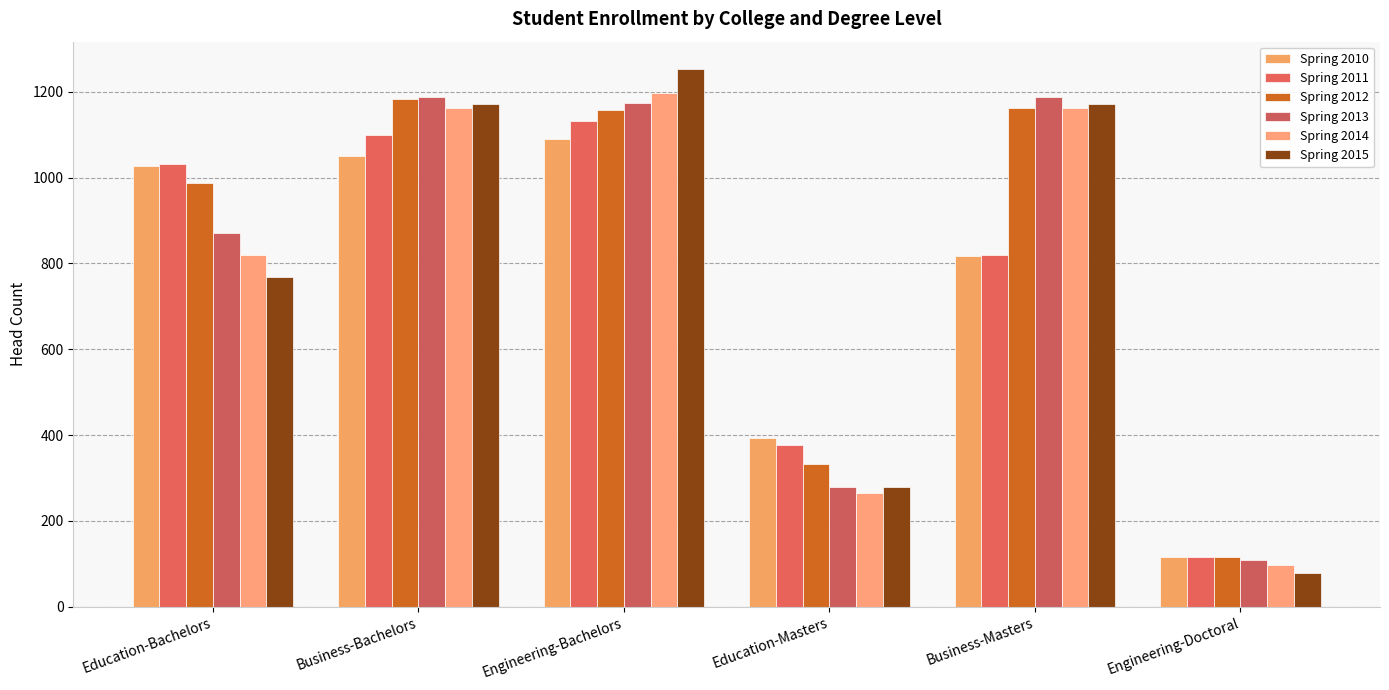

True or false: Spring 2014 has a value of 1994 at Business-Bachelors.

False